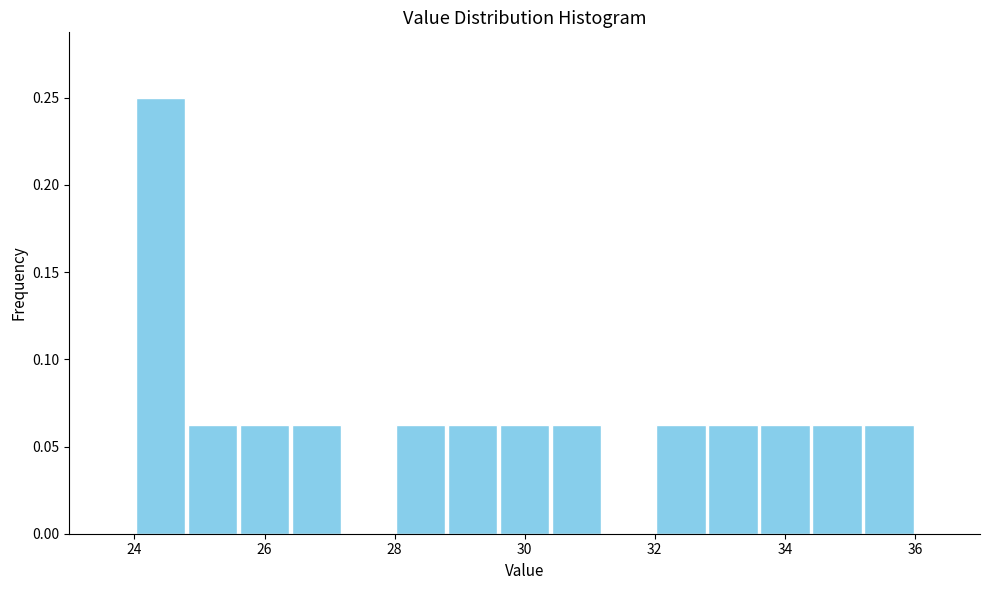

How tall is the bar that spans 25.6 to 26.4 on the x-axis? The values are not printed on the chart, so give them approximately, as read against the axis.

0.065